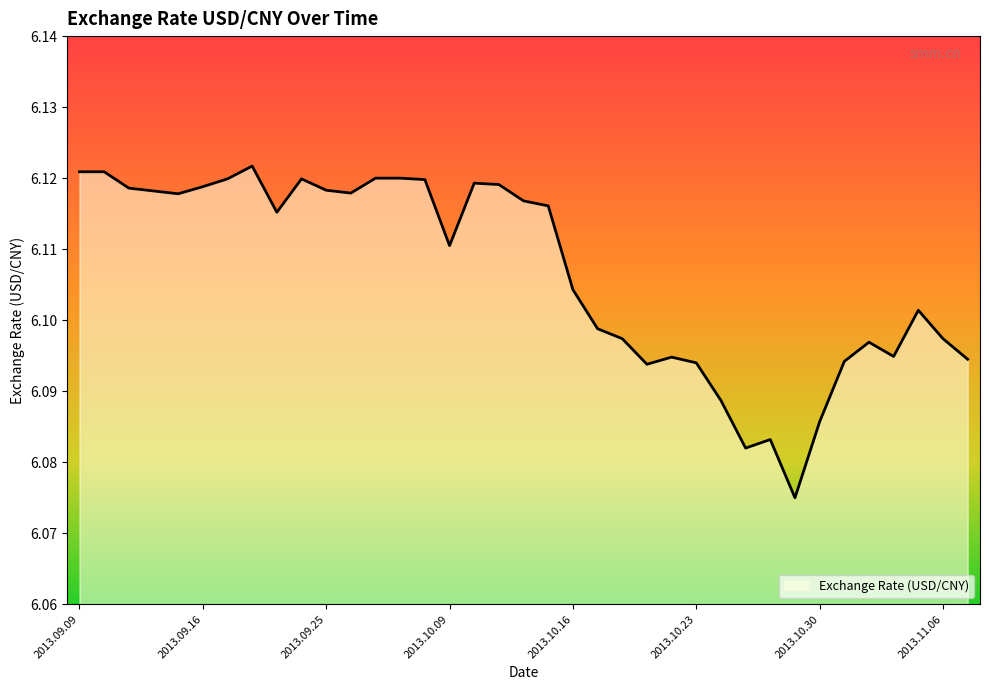

At which label is the value closest to 6?

2013.10.29